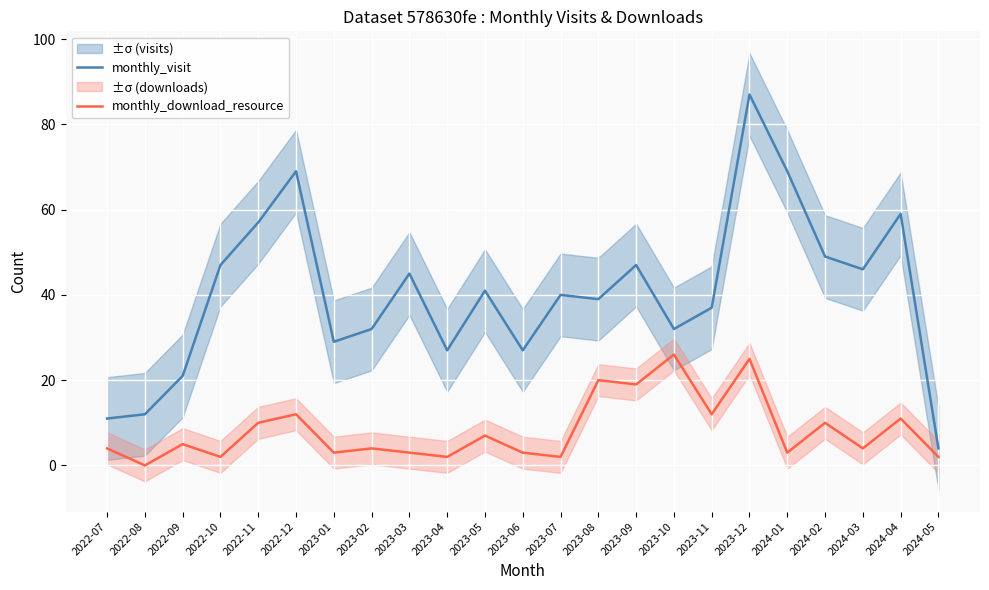

What is the sum of the monthly_visit values at 2023-01 and 2023-07?

69